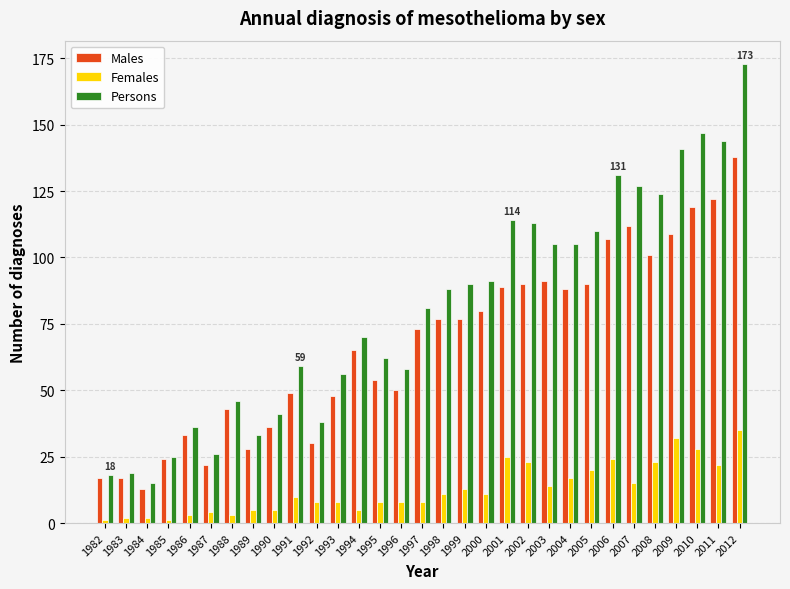

How many bars are there in total?

93